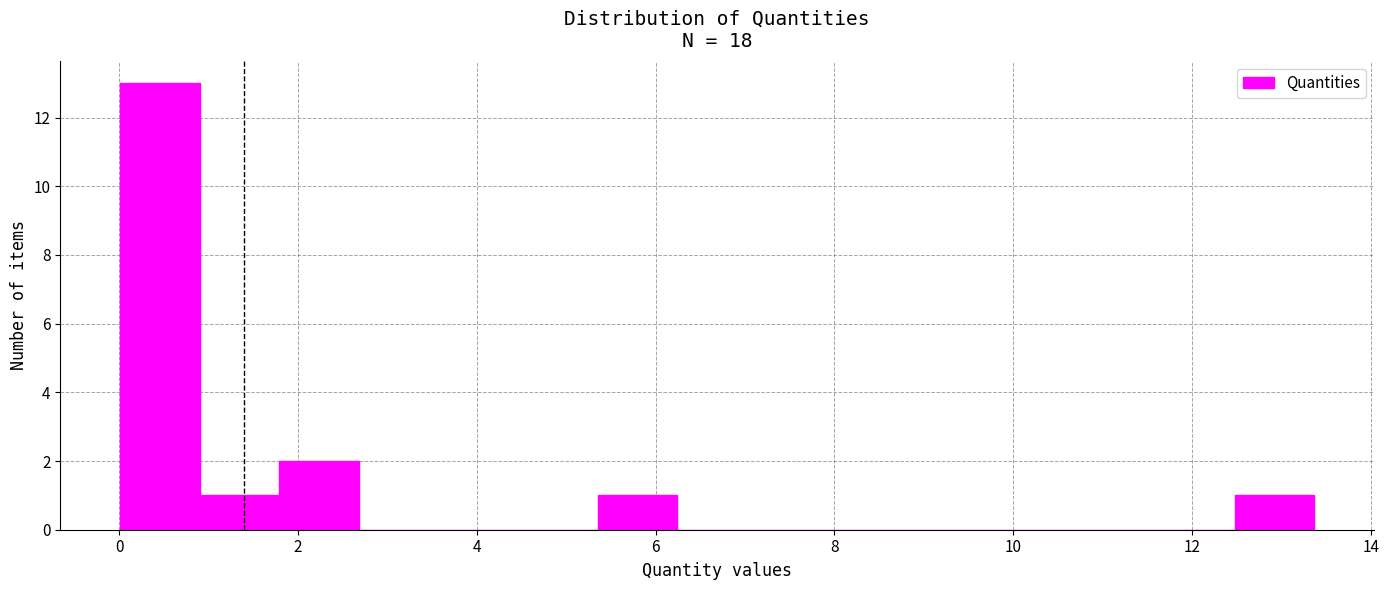

Which range on the x-axis has the tallest bar?

0.0 to 1.0